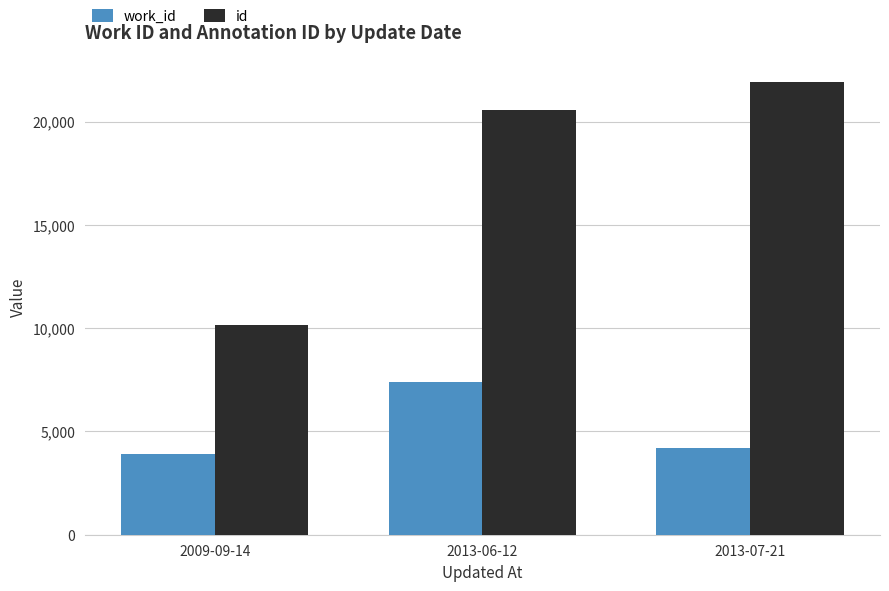

What is the sum of the id values at 2013-07-21 and 2013-06-12?

42454